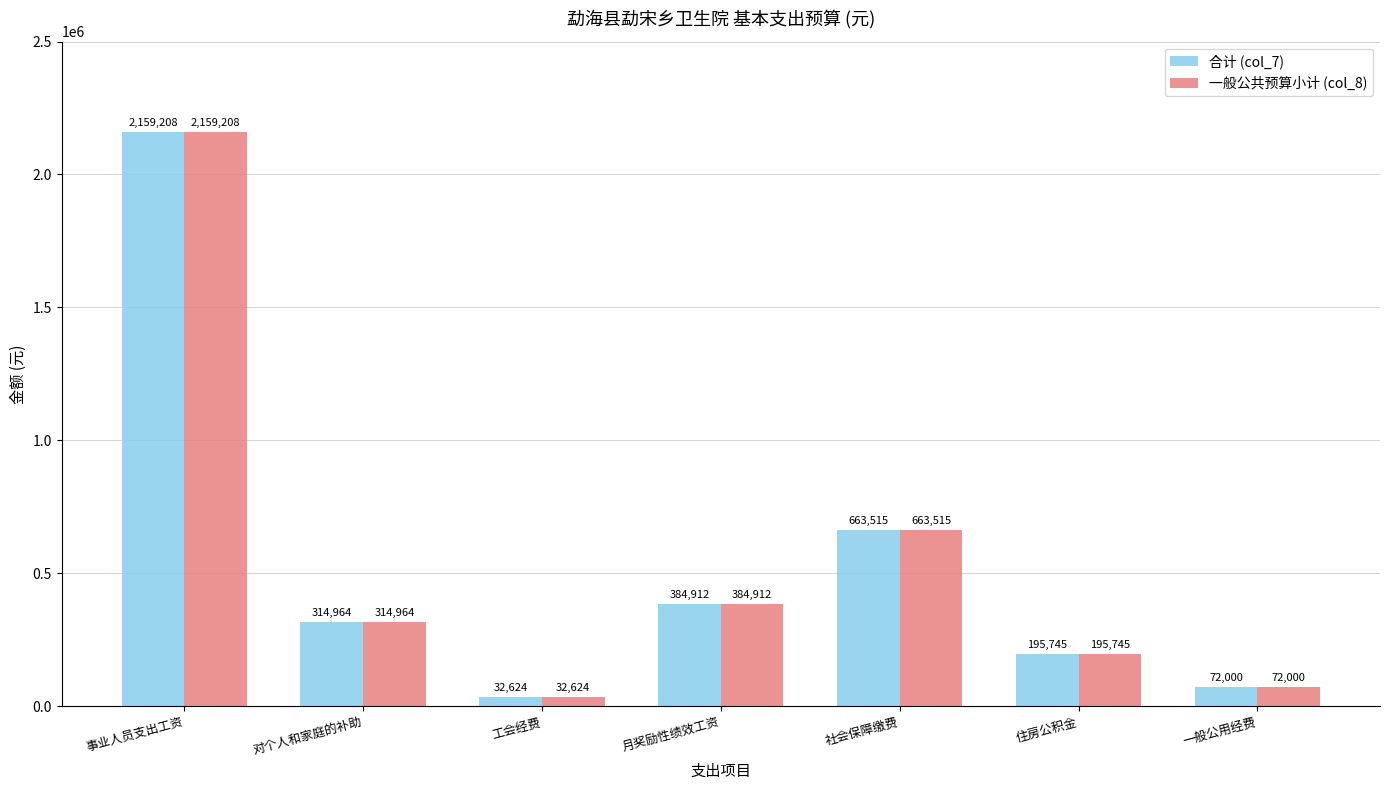

At which category does the chart reach its peak across all series?

事业人员支出工资